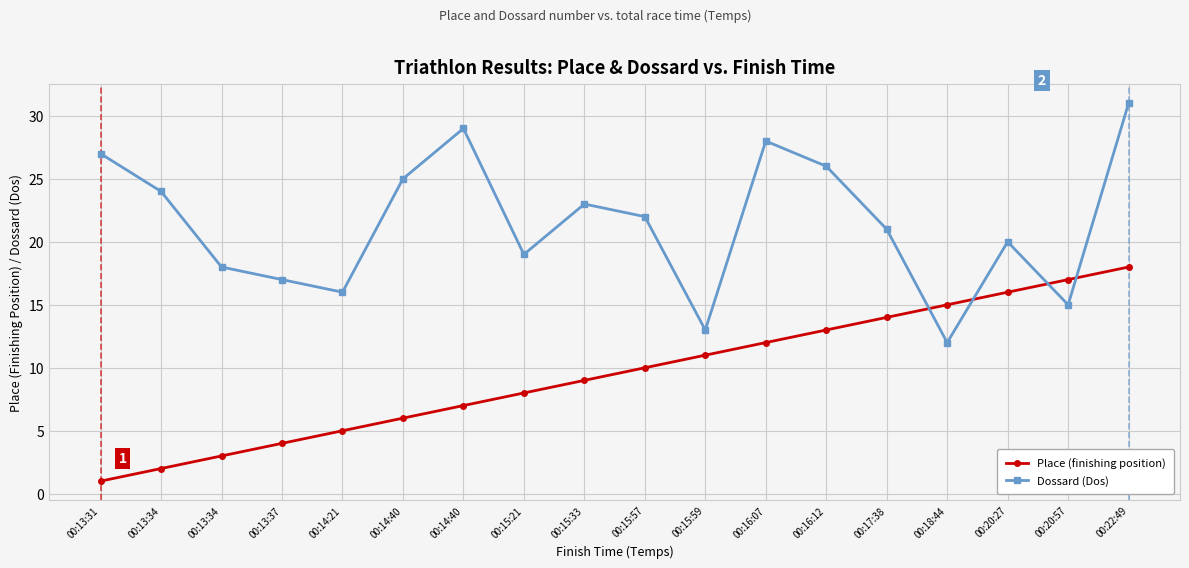

Is this an area chart (filled region under the line)?

No